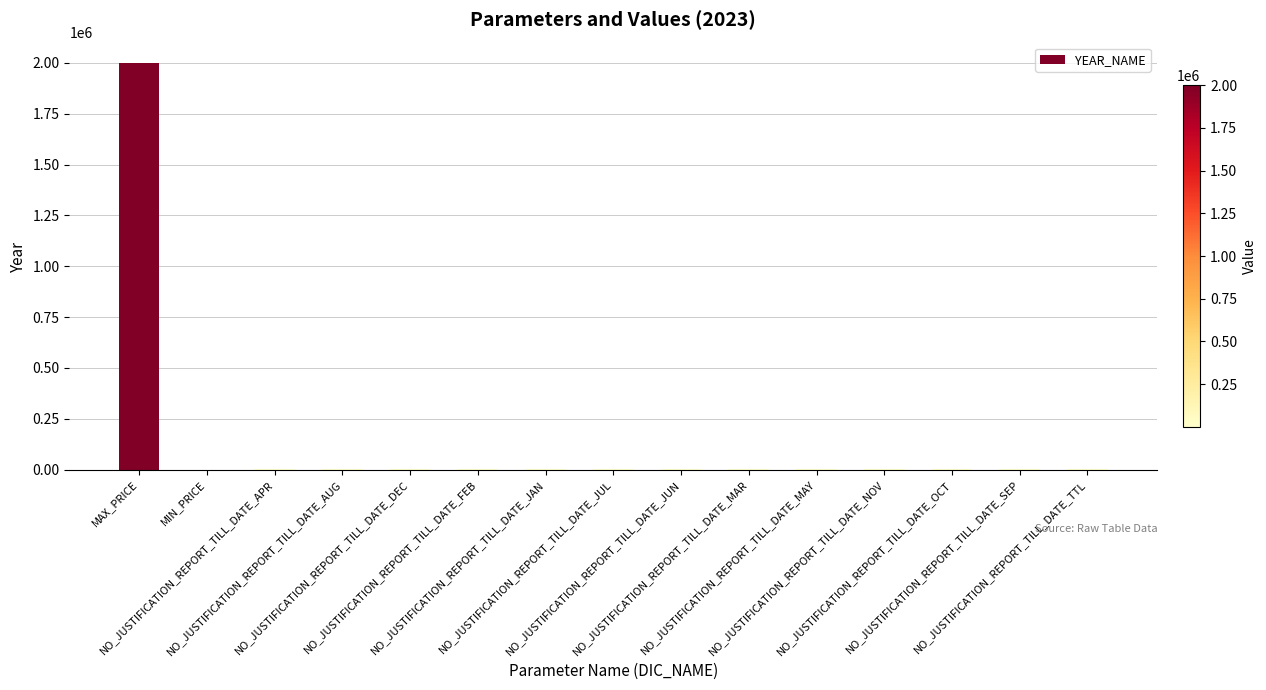

What is the ratio of the value at MAX_PRICE to the value at NO_JUSTIFICATION_REPORT_TILL_DATE_MAY?

988.6